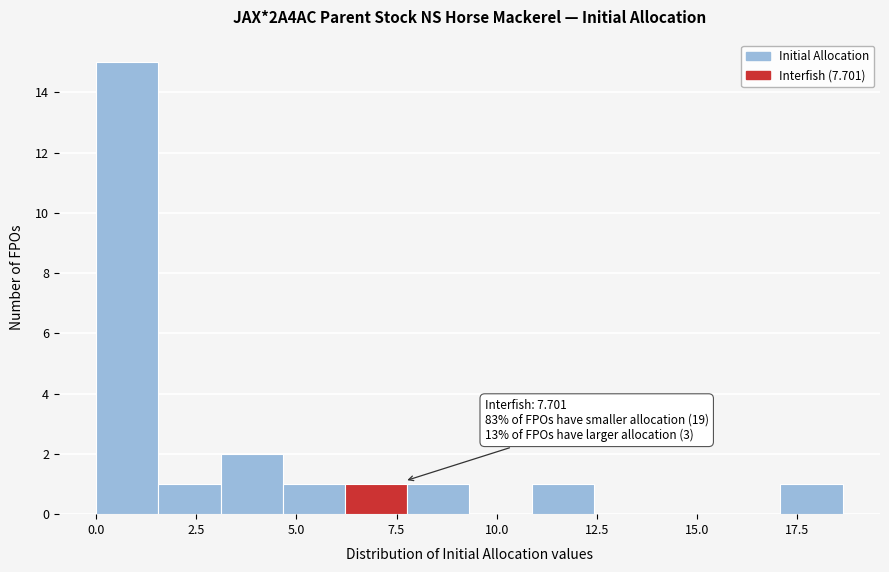

Around what value on the x-axis is the tallest bar? Give the approximate position of its centre, as read against the axis.

1.0